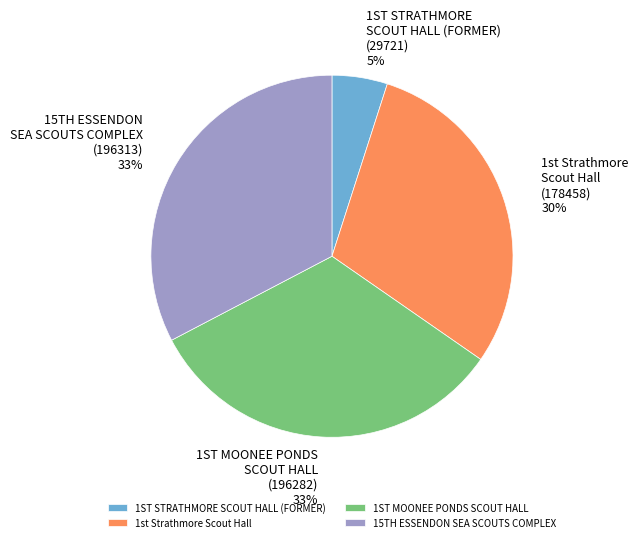

Is there a majority slice in this chart?

No